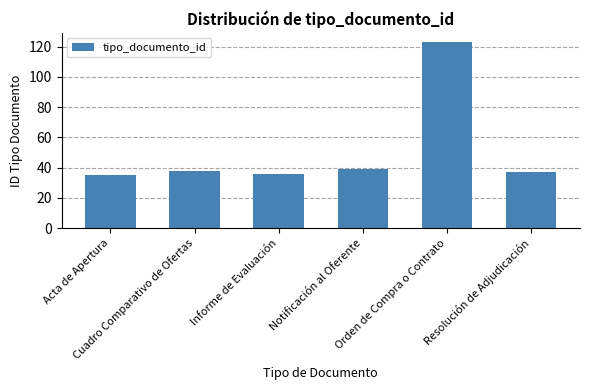

What is the approximate value at Resolución de Adjudicación?

37